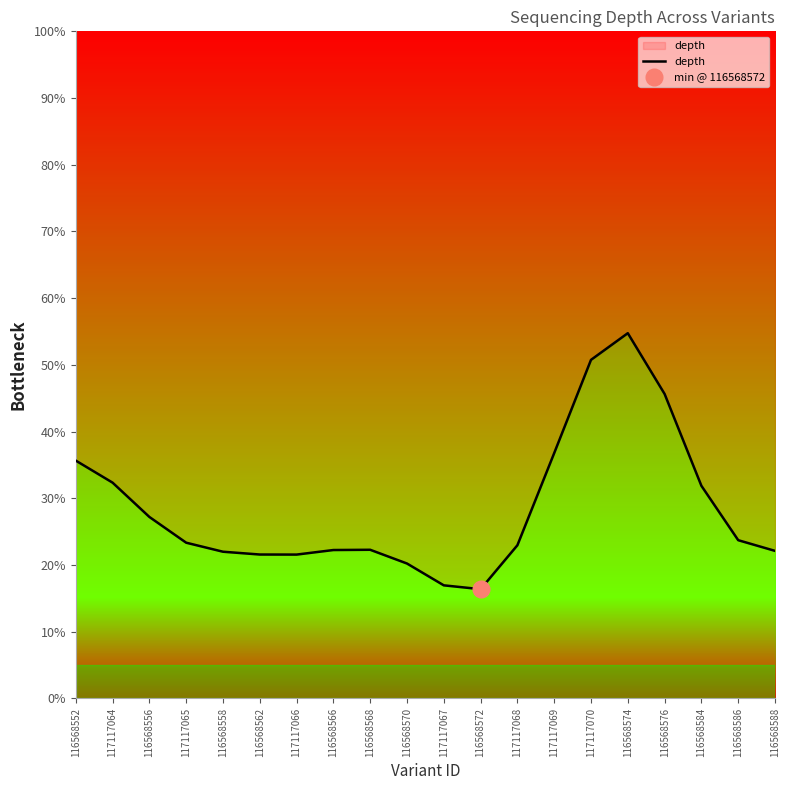

What is the value of the 19th point from the left?

23.7